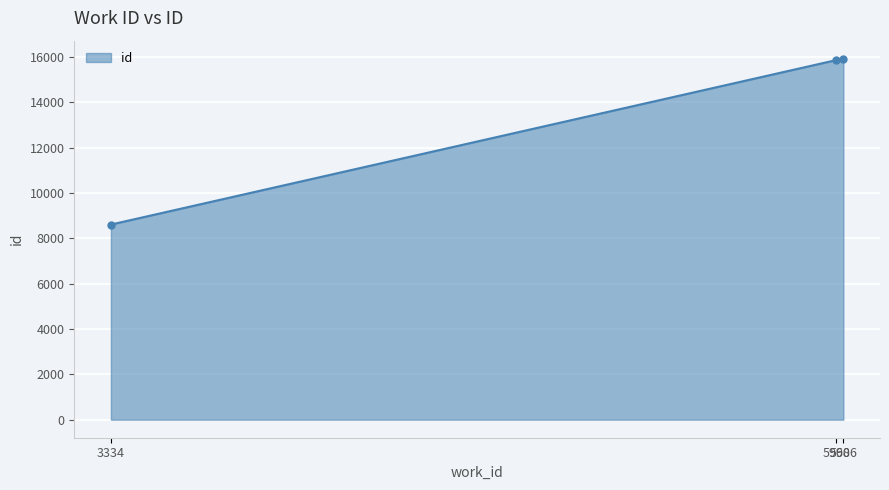

What is the approximate value at 3334?

8605